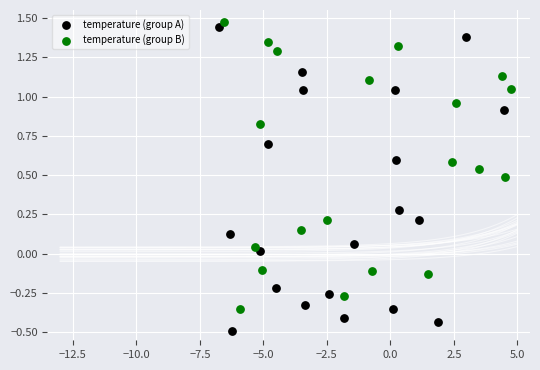

Which series contains the highest Y value?

temperature (group B)